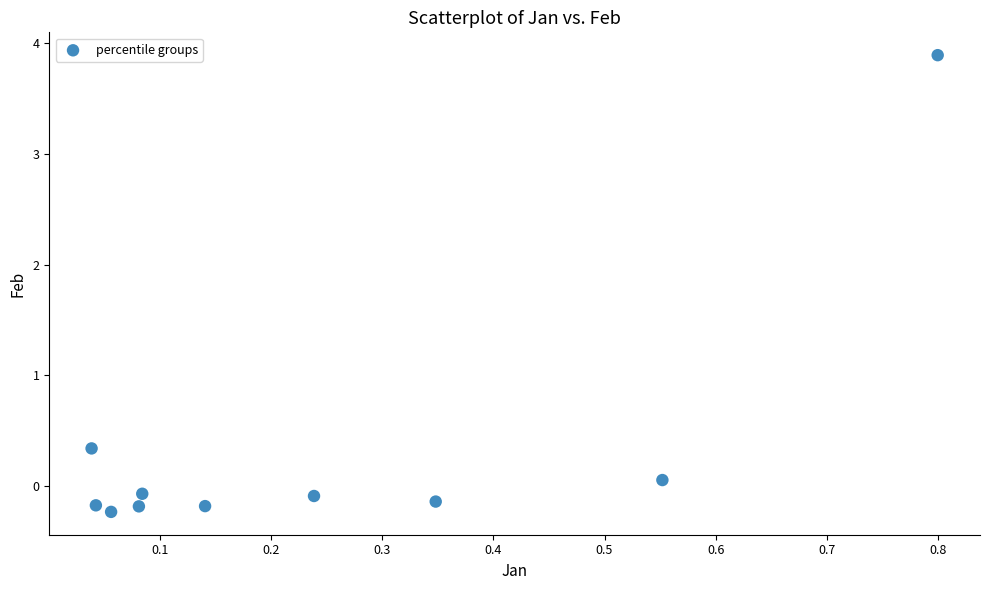

What is the average Y value?

0.3